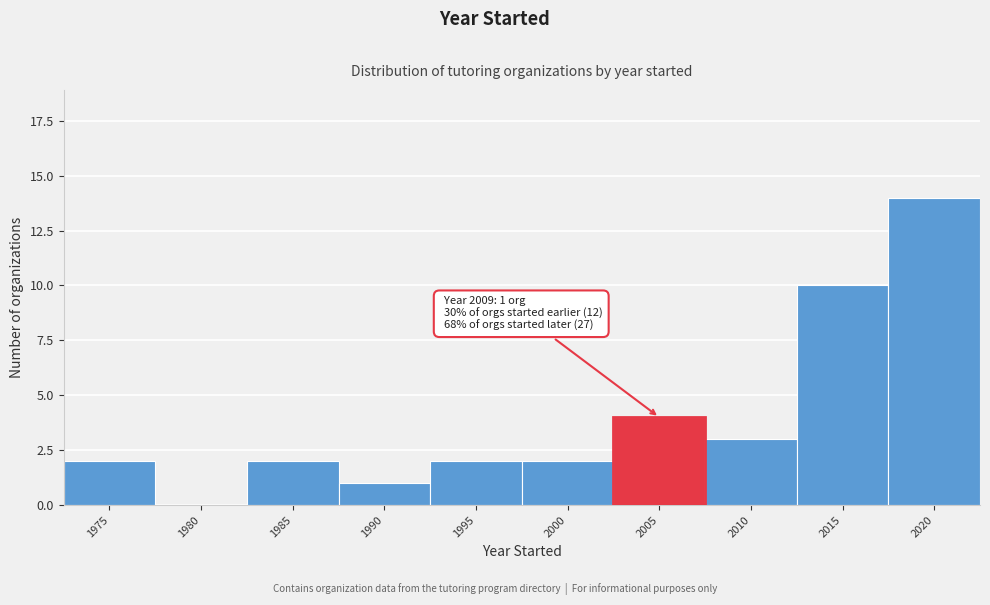

Reading left to right, extract all data points from this chart.

1975=2	1980=0	1985=2	1990=1	1995=2	2000=2	2005=4	2010=3	2015=10	2020=14